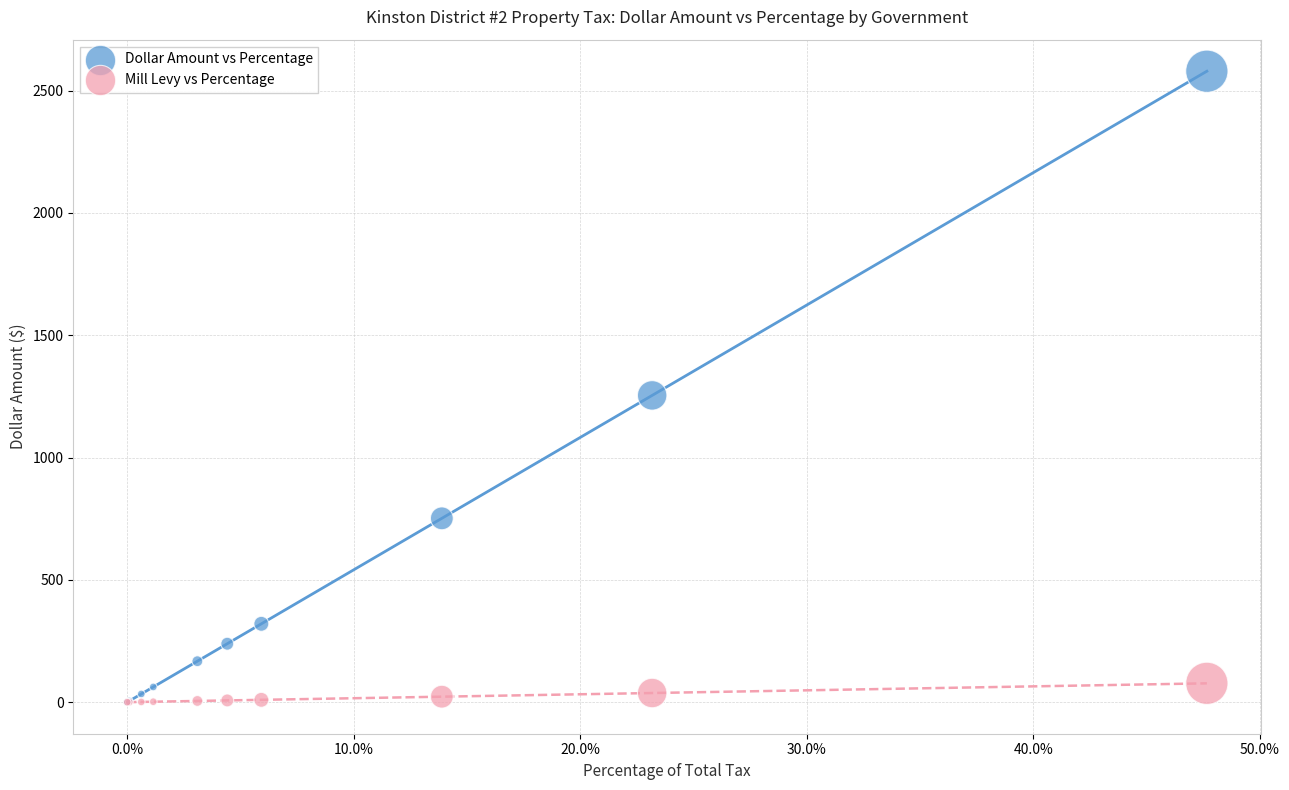

Which series reaches the maximum Y coordinate?

Dollar Amount vs Percentage